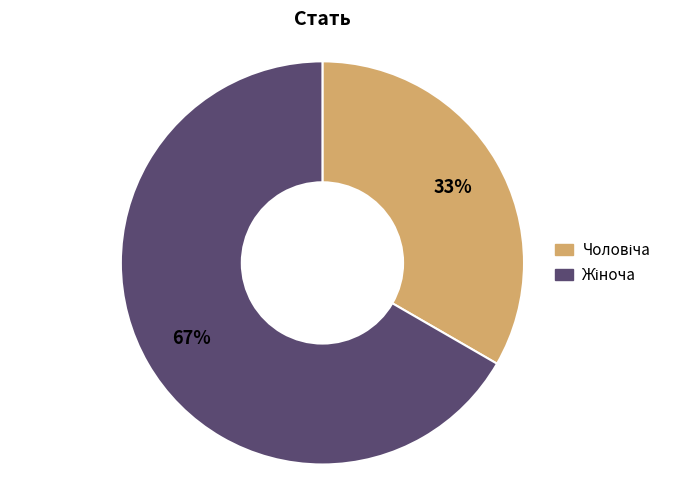

How many segments does this pie chart have?

2